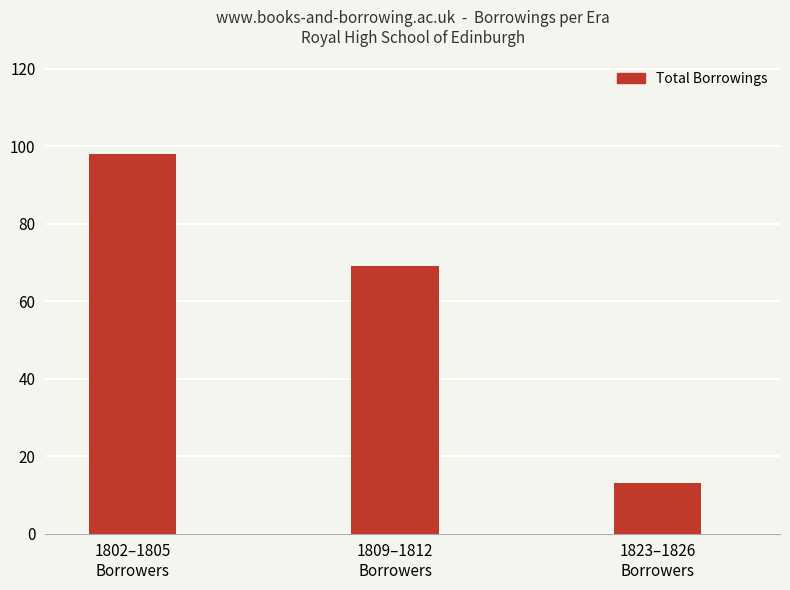

Which label corresponds to the smallest value in the chart?

1823–1826
Borrowers